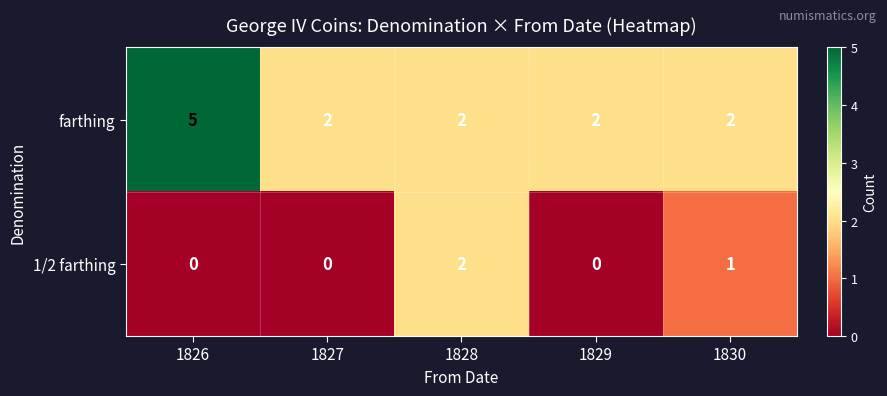

True or false: 1/2 farthing has a value of 2 at 1828.

True